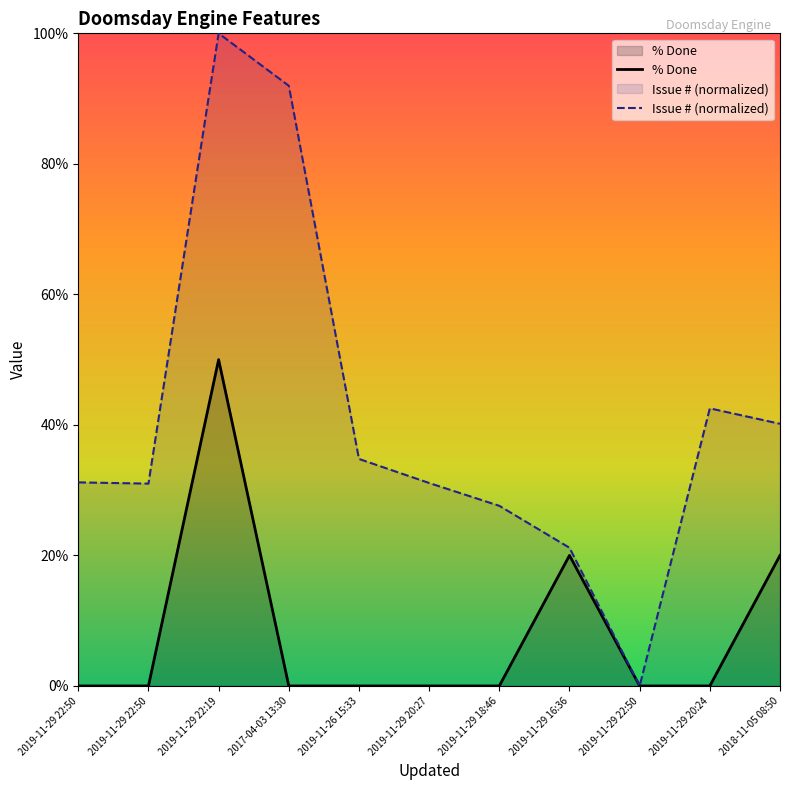

Rank the categories by % Done value from highest to lowest.

2019-11-29 22:19, 2019-11-29 16:36, 2018-11-05 08:50, 2019-11-29 22:50, 2019-11-29 22:50, 2017-04-03 13:30, 2019-11-26 15:33, 2019-11-29 20:27, 2019-11-29 18:46, 2019-11-29 22:50, 2019-11-29 20:24